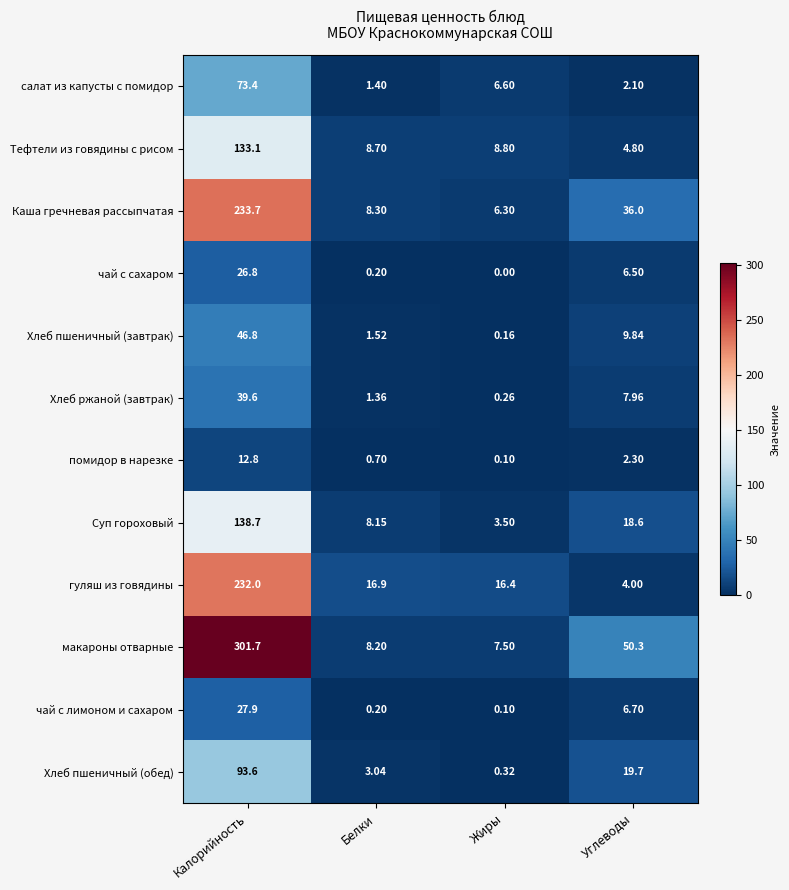

At how many categories does at least one series exceed 286?

1